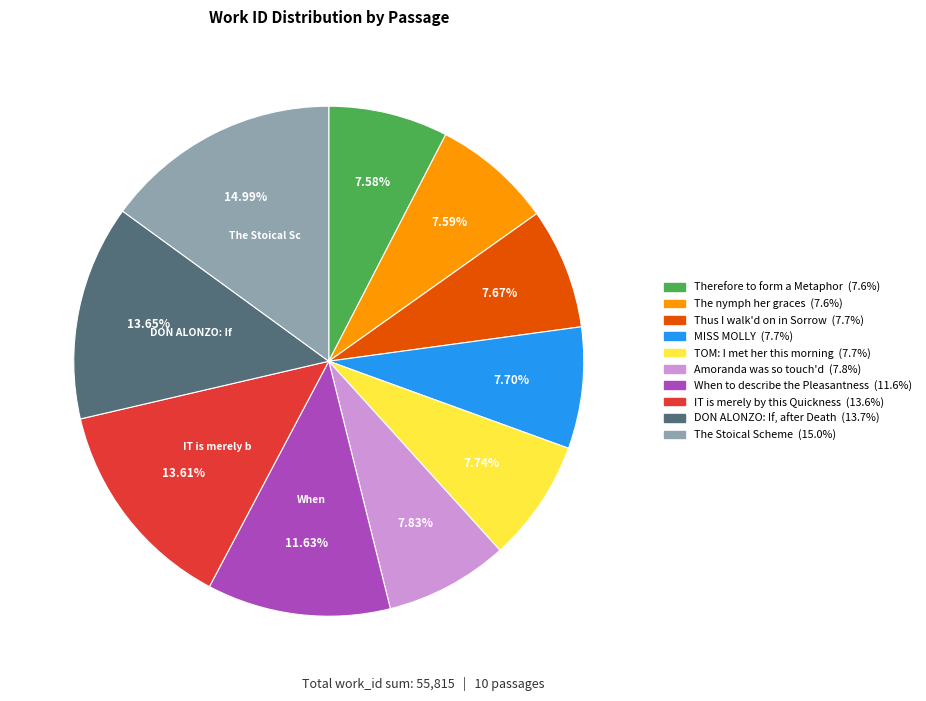

Is it true that When to describe the Pleasantness is 19% of the pie?

False